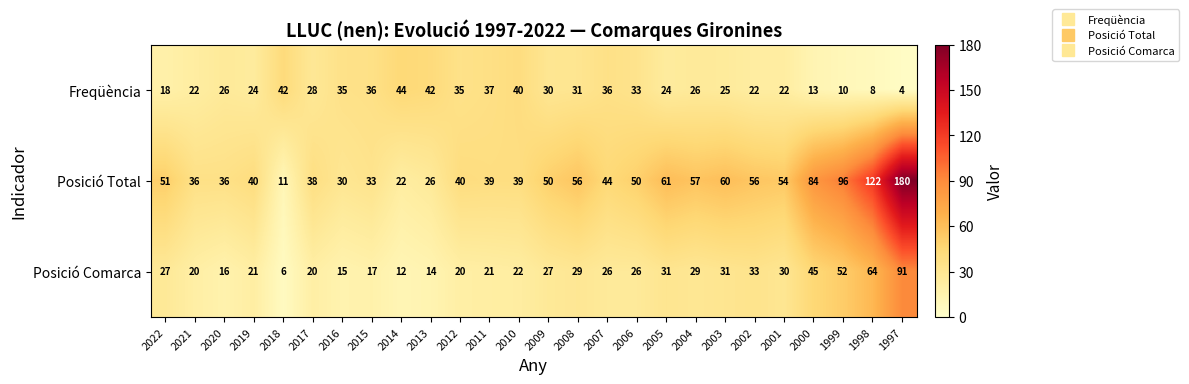

At 2000, list the series in order from largest to smallest.

Posició Total, Posició Comarca, Freqüència